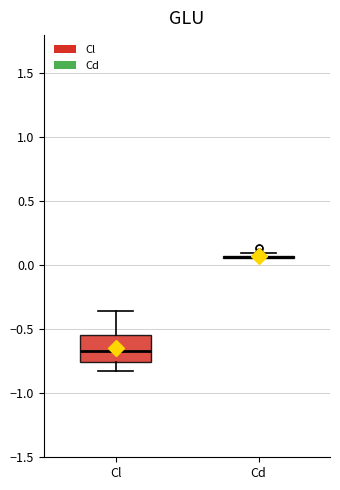

Reading left to right, transcribe this box plot: for each box, give where its median line is, the range the box spans, and where its two whiskers end, as read against the y-axis. The values are not printed on the chart, so give them approximately, as read against the axis.

Cl: median -0.65, box -0.75 to -0.55, whiskers -0.85 to -0.35
Cd: box collapsed to a line at 0.05, whiskers 0.05 to 0.10